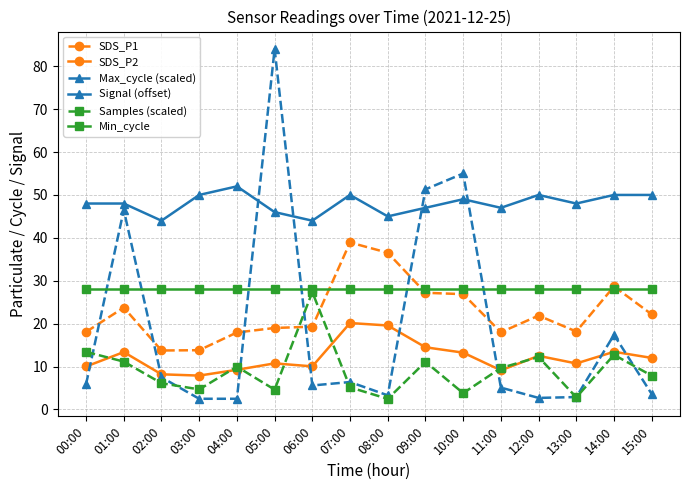

How many lines are shown in the chart?

6